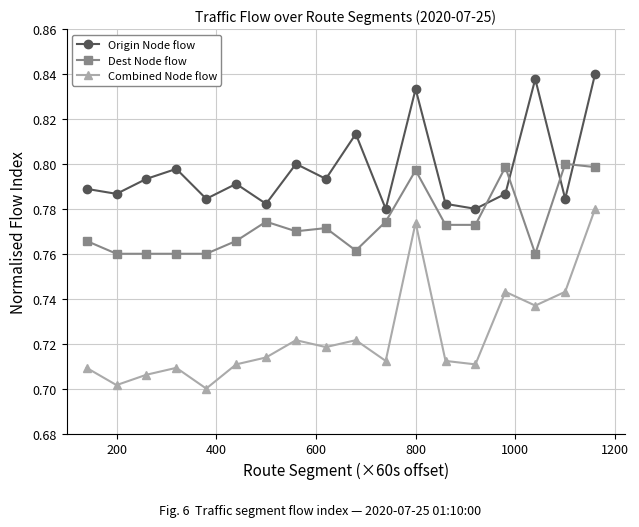

Rank the series by their average value, from highest to lowest.

Origin Node flow, Dest Node flow, Combined Node flow